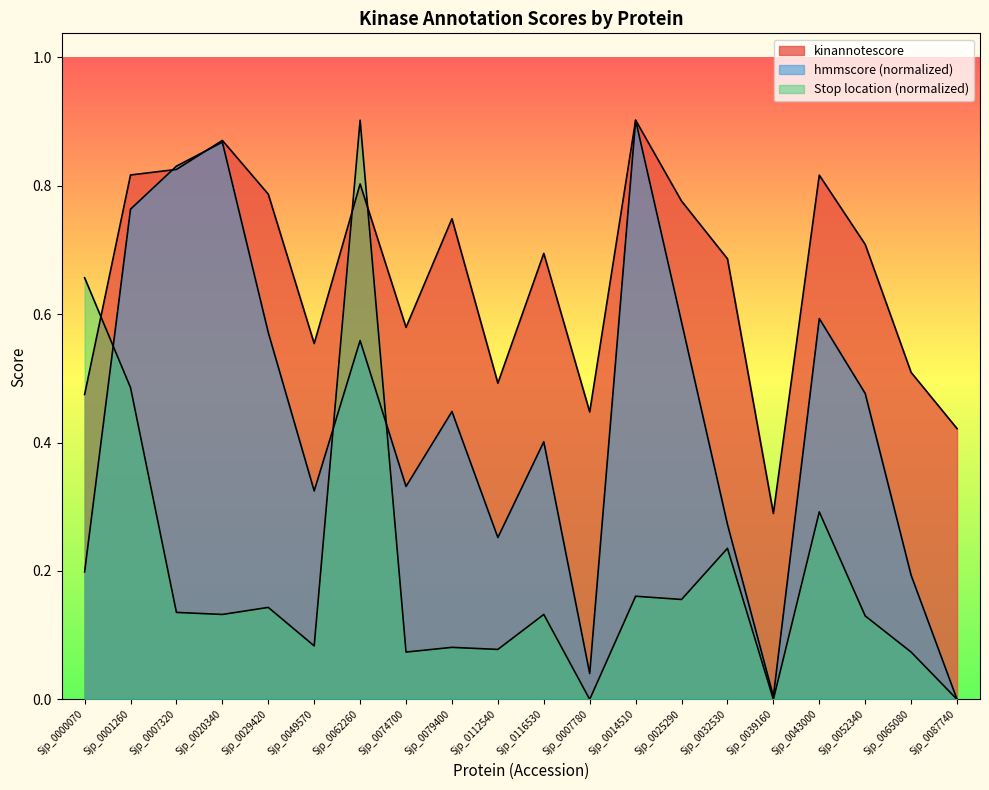

The hmmscore series shows 0.2 at Sjp_0000070. True or false?

True